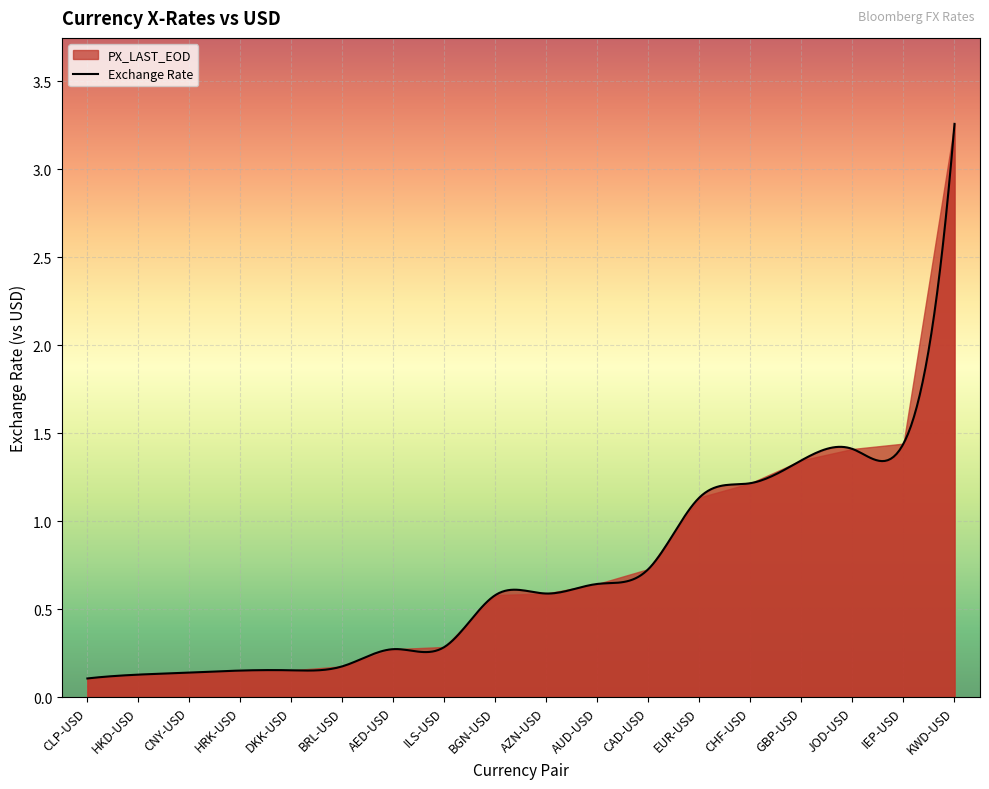

What value does the data have at HRK-USD?

0.2